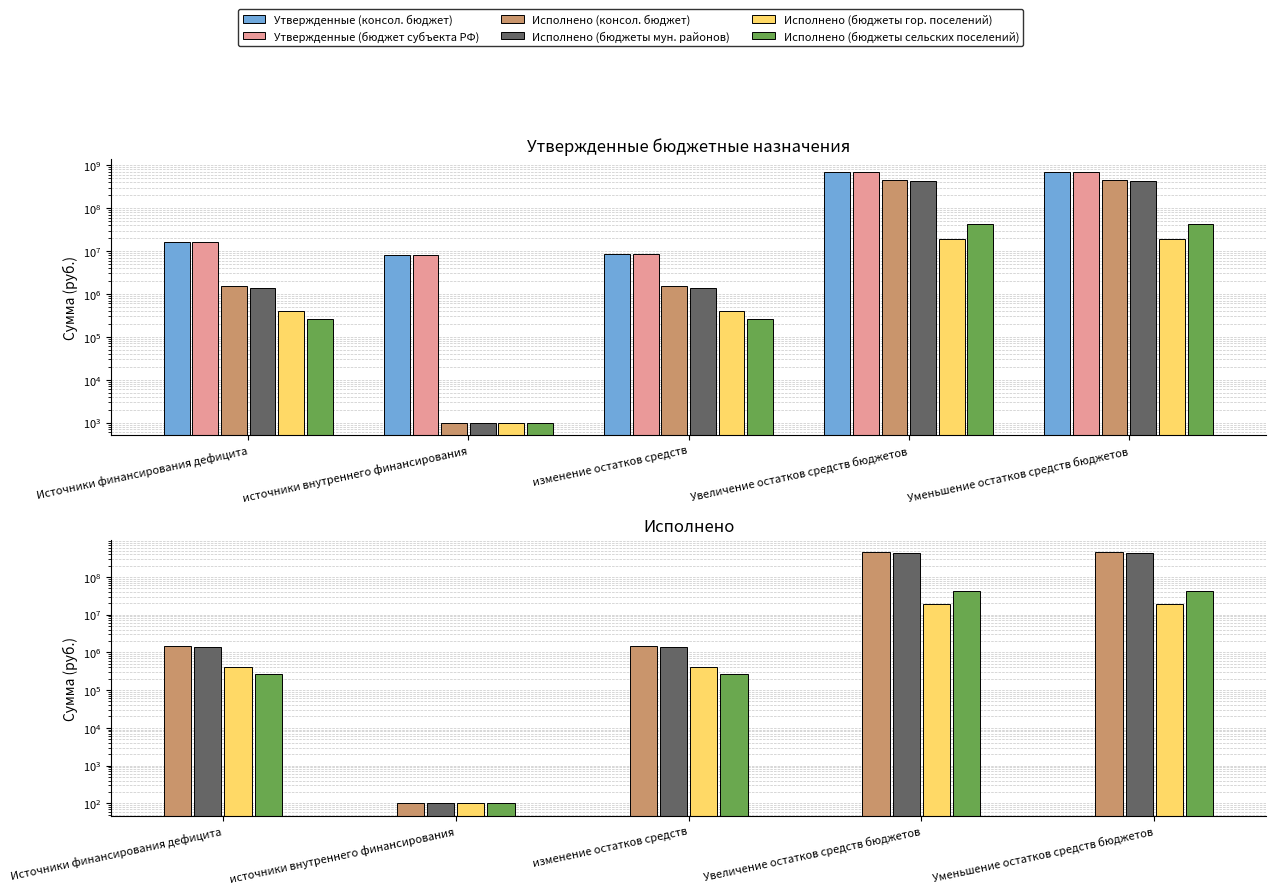

What is the sum of the Исполнено (консол. бюджет) values at изменение остатков средств and Уменьшение остатков средств бюджетов?

452430224.6